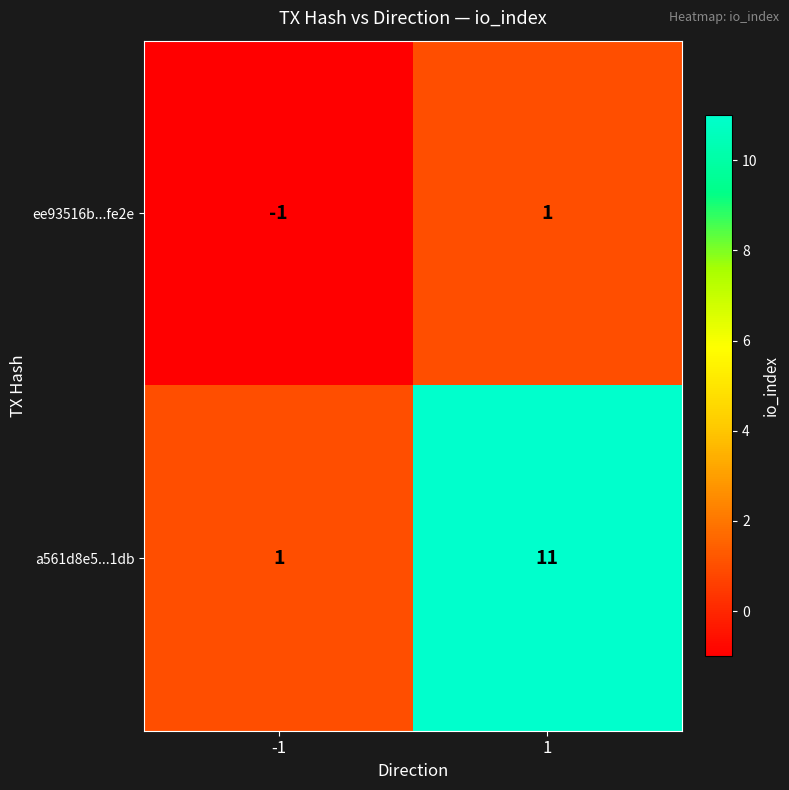

Count the number of categories in the chart.

2